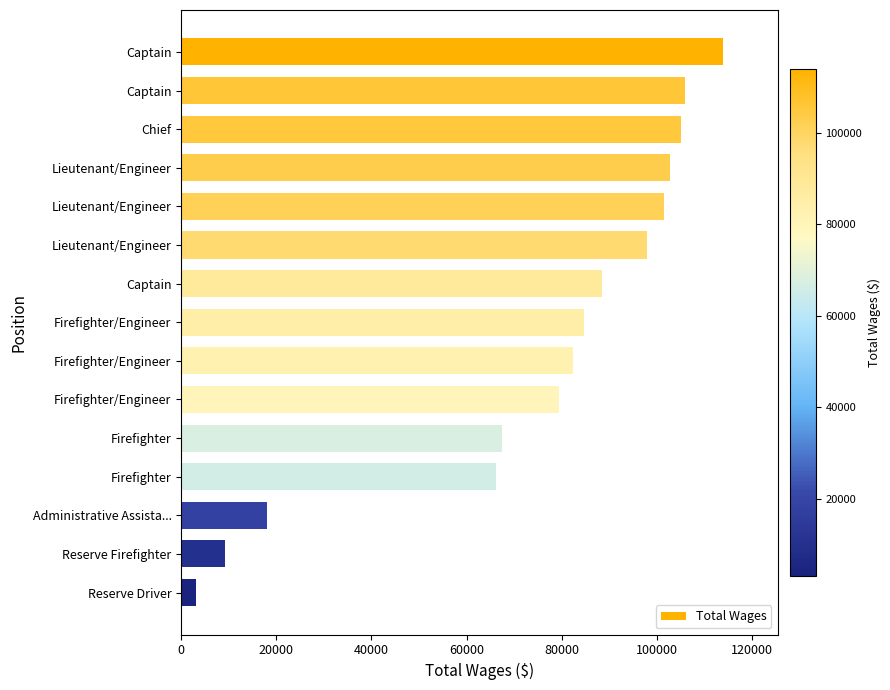

How many categories are shown in the chart?

15